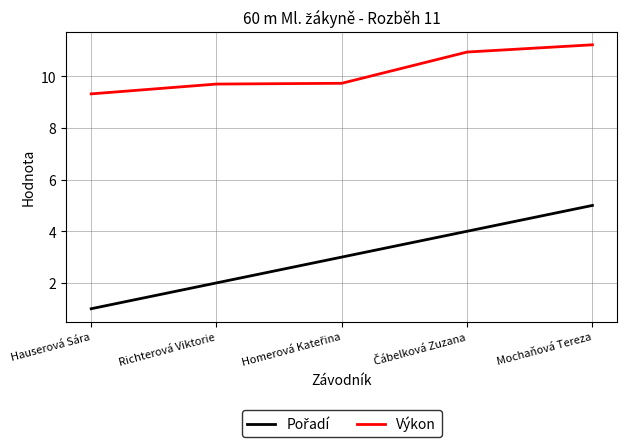

What is the minimum value shown in the chart?

1.0